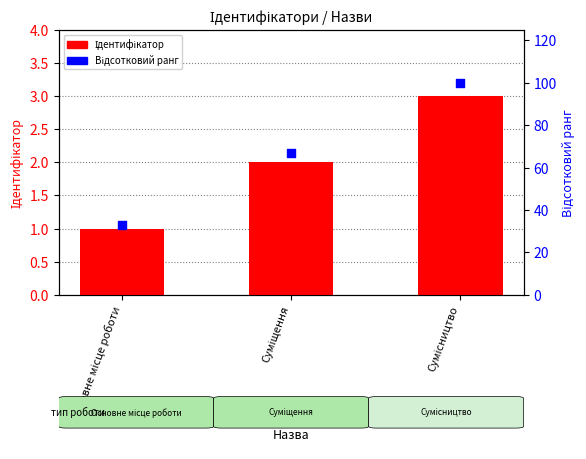

At how many categories does at least one series exceed 47?

2